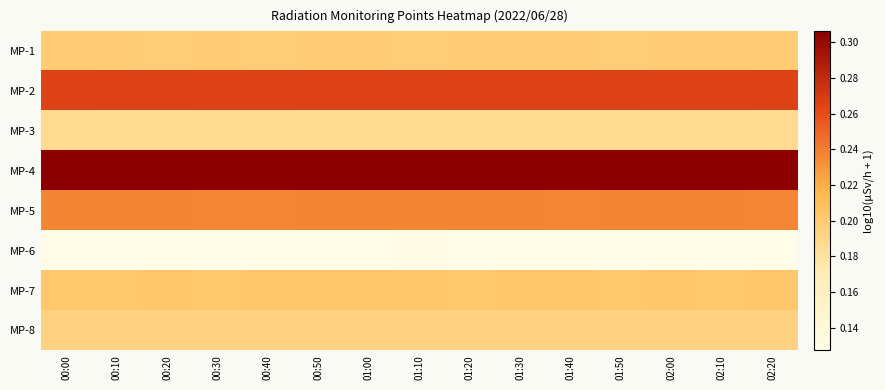

Reading left to right, transcribe all the data shown in this chart.

MP-1: 00:00=0.2	00:10=0.2	00:20=0.2	00:30=0.2	00:40=0.2	00:50=0.2	01:00=0.2	01:10=0.2	01:20=0.2	01:30=0.2	01:40=0.2	01:50=0.2	02:00=0.2	02:10=0.2	02:20=0.2
MP-2: 00:00=0.3	00:10=0.3	00:20=0.3	00:30=0.3	00:40=0.3	00:50=0.3	01:00=0.3	01:10=0.3	01:20=0.3	01:30=0.3	01:40=0.3	01:50=0.3	02:00=0.3	02:10=0.3	02:20=0.3
MP-3: 00:00=0.2	00:10=0.2	00:20=0.2	00:30=0.2	00:40=0.2	00:50=0.2	01:00=0.2	01:10=0.2	01:20=0.2	01:30=0.2	01:40=0.2	01:50=0.2	02:00=0.2	02:10=0.2	02:20=0.2
MP-4: 00:00=0.3	00:10=0.3	00:20=0.3	00:30=0.3	00:40=0.3	00:50=0.3	01:00=0.3	01:10=0.3	01:20=0.3	01:30=0.3	01:40=0.3	01:50=0.3	02:00=0.3	02:10=0.3	02:20=0.3
MP-5: 00:00=0.2	00:10=0.2	00:20=0.2	00:30=0.2	00:40=0.2	00:50=0.2	01:00=0.2	01:10=0.2	01:20=0.2	01:30=0.2	01:40=0.2	01:50=0.2	02:00=0.2	02:10=0.2	02:20=0.2
MP-6: 00:00=0.1	00:10=0.1	00:20=0.1	00:30=0.1	00:40=0.1	00:50=0.1	01:00=0.1	01:10=0.1	01:20=0.1	01:30=0.1	01:40=0.1	01:50=0.1	02:00=0.1	02:10=0.1	02:20=0.1
MP-7: 00:00=0.2	00:10=0.2	00:20=0.2	00:30=0.2	00:40=0.2	00:50=0.2	01:00=0.2	01:10=0.2	01:20=0.2	01:30=0.2	01:40=0.2	01:50=0.2	02:00=0.2	02:10=0.2	02:20=0.2
MP-8: 00:00=0.2	00:10=0.2	00:20=0.2	00:30=0.2	00:40=0.2	00:50=0.2	01:00=0.2	01:10=0.2	01:20=0.2	01:30=0.2	01:40=0.2	01:50=0.2	02:00=0.2	02:10=0.2	02:20=0.2